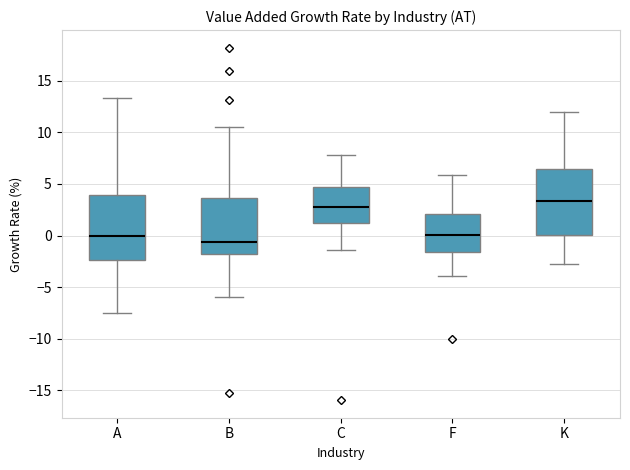

Where does the lower whisker of the box for B end on the y-axis? The values are not printed on the chart, so give them approximately, as read against the axis.

-6.0